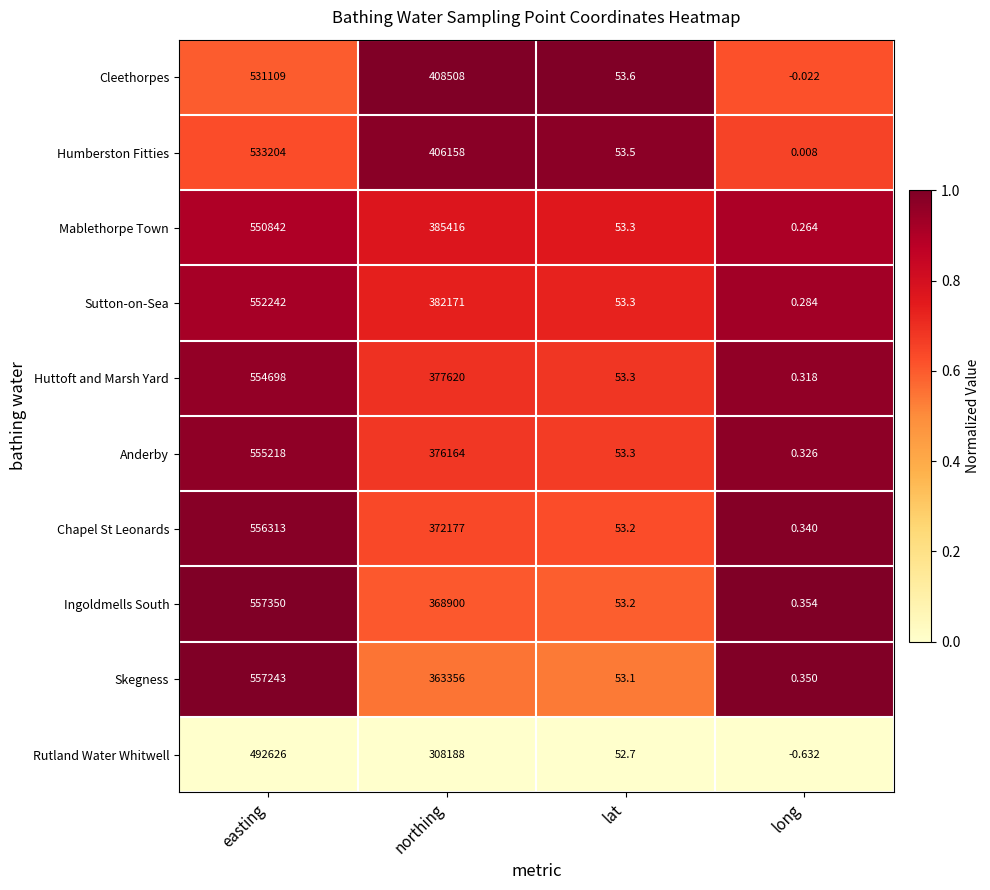

At which label is Chapel St Leonards closest to 278156?

northing